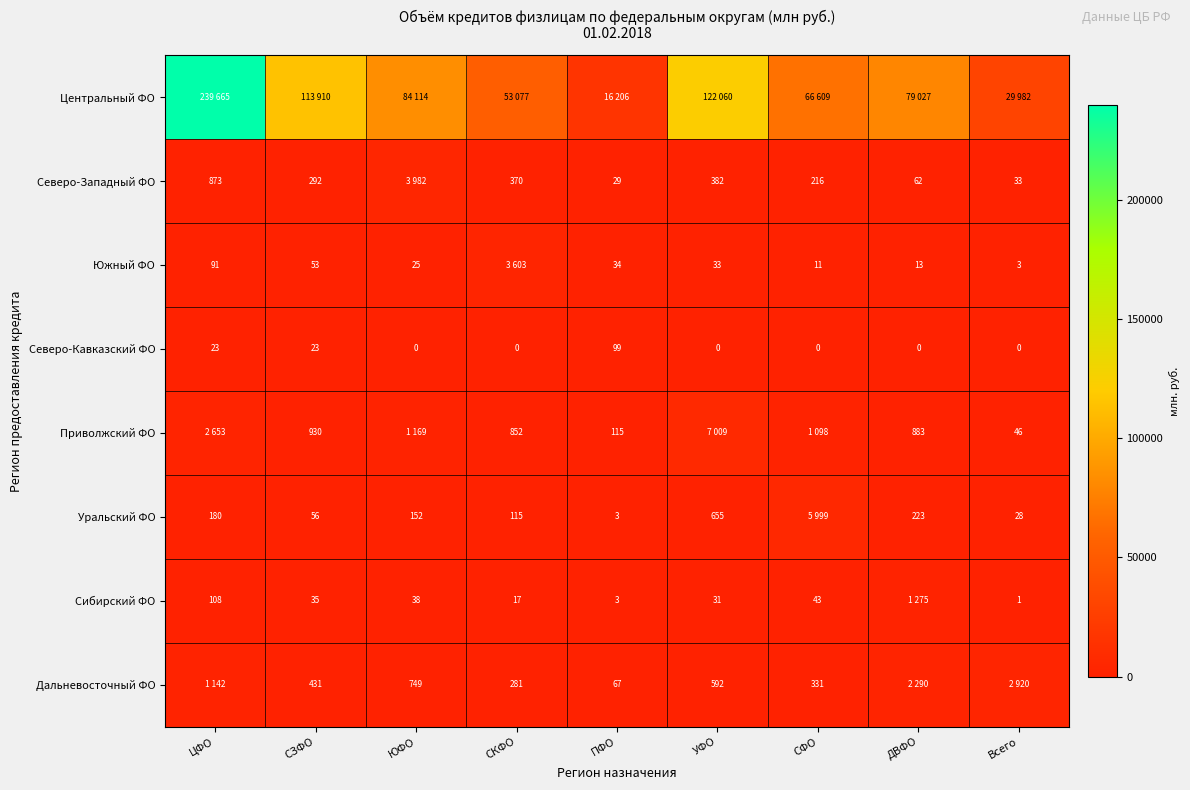

What is the difference between the maximum and minimum values in the Северо-Кавказский ФО series?

99